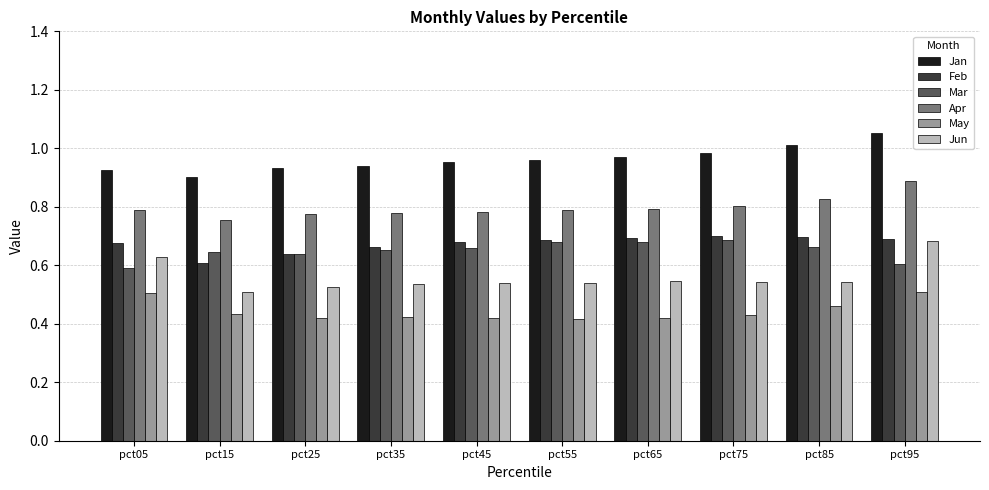

Which label corresponds to the largest value in the chart?

pct95